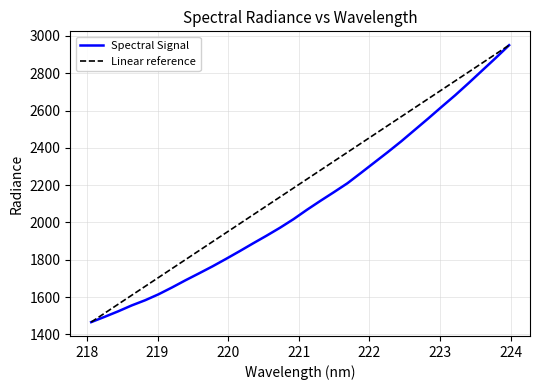

List the series in order of their overall mean, lowest first.

Spectral Signal, Linear reference